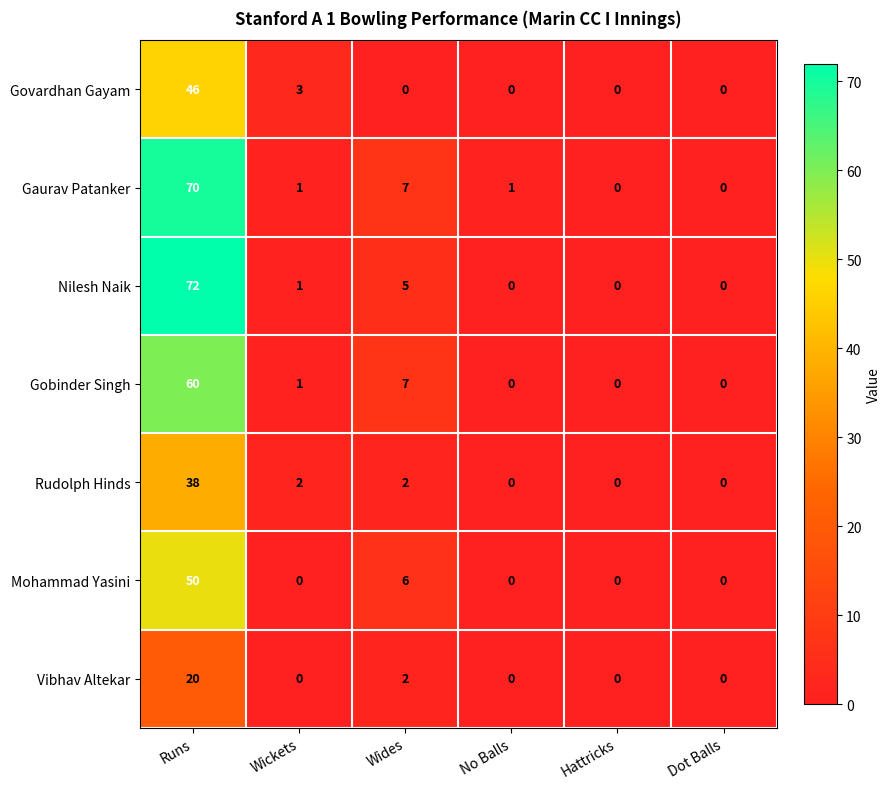

Which category has the highest value in the Mohammad Yasini series?

Runs